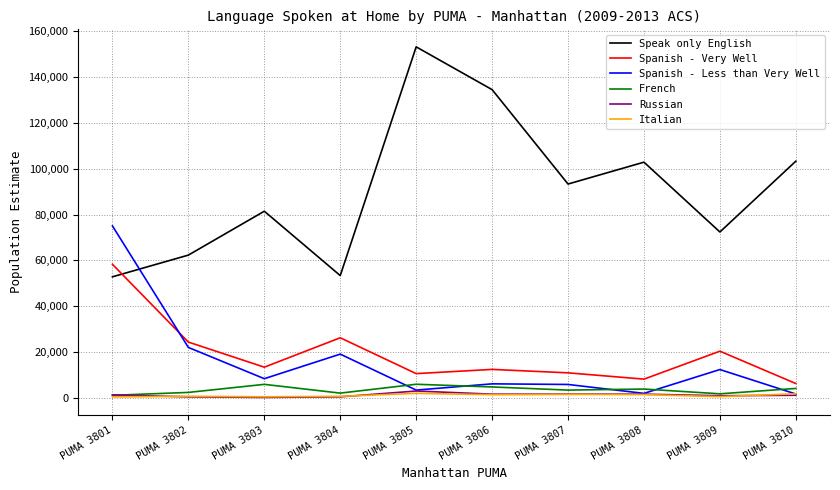

True or false: Spanish - Very Well and Italian intersect in this chart.

False